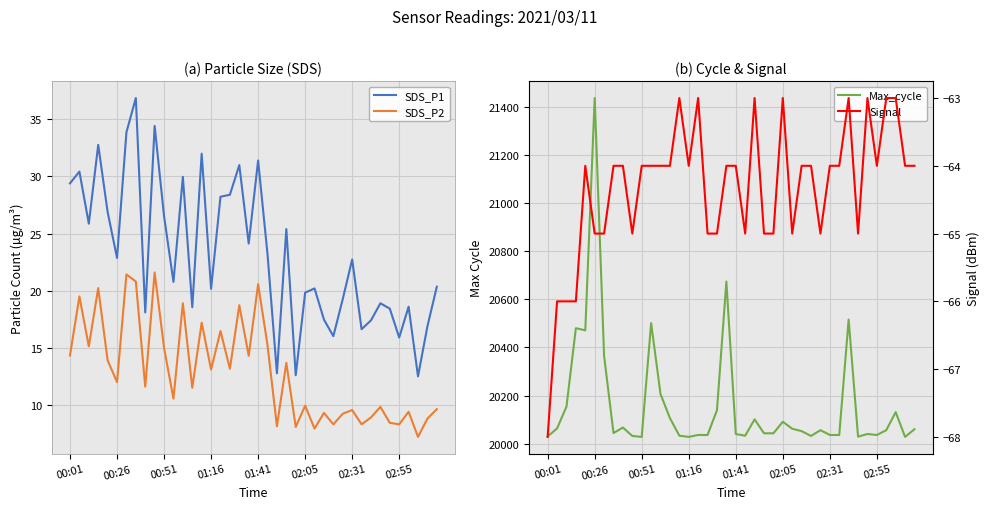

What are all the series names shown in the legend?

SDS_P1, SDS_P2, Max_cycle, Signal